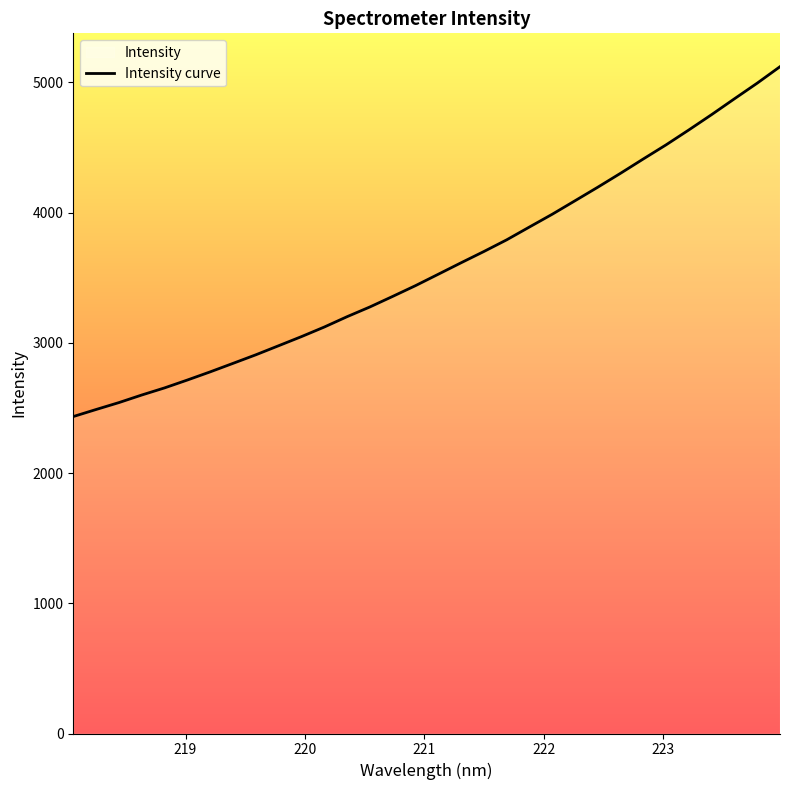

What is the difference between the maximum and minimum values?

2686.5